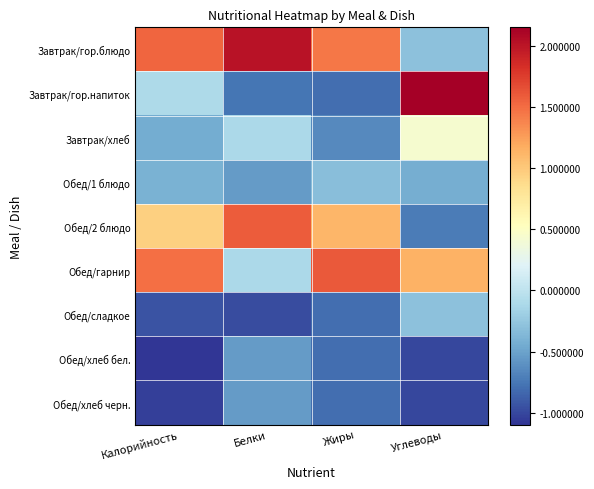

Rank the series at Белки from highest to lowest value.

Завтрак/гор.блюдо, Обед/2 блюдо, Завтрак/хлеб, Обед/гарнир, Обед/1 блюдо, Обед/хлеб бел., Обед/хлеб черн., Завтрак/гор.напиток, Обед/сладкое